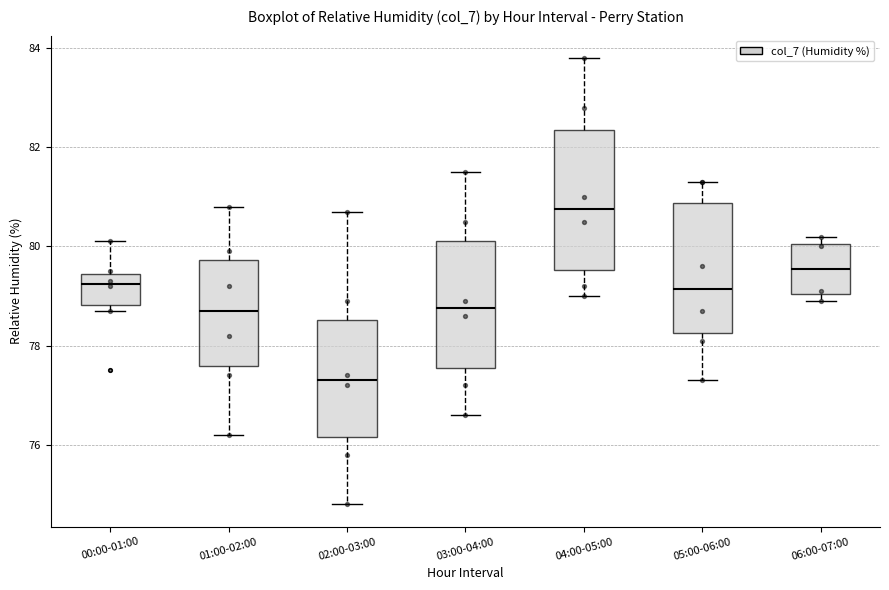

Reading left to right, transcribe this box plot: for each box, give where its median line is, the range the box spans, and where its two whiskers end, as read against the y-axis. The values are not printed on the chart, so give them approximately, as read against the axis.

00:00-01:00: median 79.2, box 78.8 to 79.4, whiskers 78.8 (just below the box's lower edge) to 80.2
01:00-02:00: median 78.8, box 77.6 to 79.8, whiskers 76.2 to 80.8
02:00-03:00: median 77.4, box 76.2 to 78.6, whiskers 74.8 to 80.8
03:00-04:00: median 78.8, box 77.6 to 80.2, whiskers 76.6 to 81.6
04:00-05:00: median 80.8, box 79.6 to 82.4, whiskers 79.0 to 83.8
05:00-06:00: median 79.2, box 78.2 to 80.8, whiskers 77.4 to 81.4
06:00-07:00: median 79.6, box 79.0 to 80.0, whiskers 79.0 (just below the box's lower edge) to 80.2